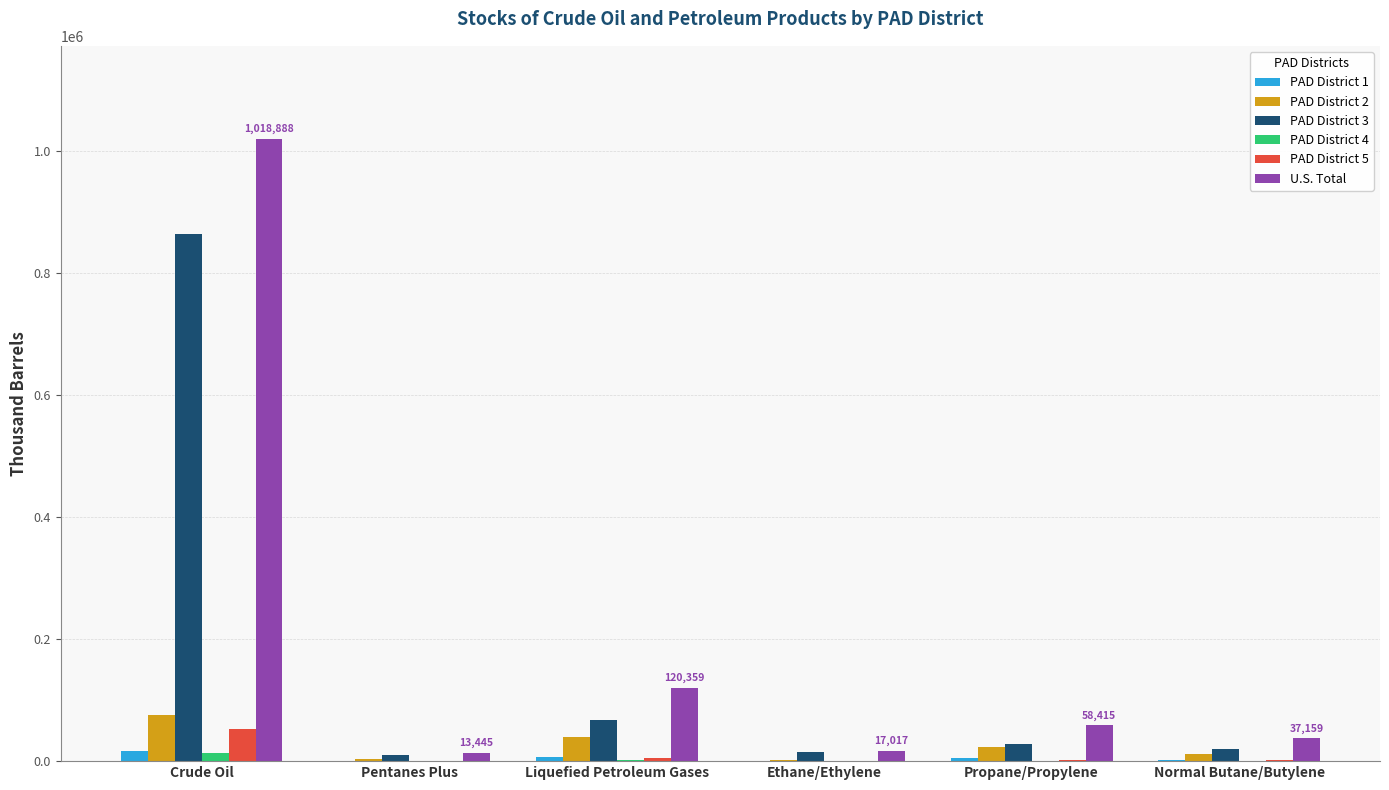

The value of U.S. Total at Crude Oil is 310007. True or false?

False